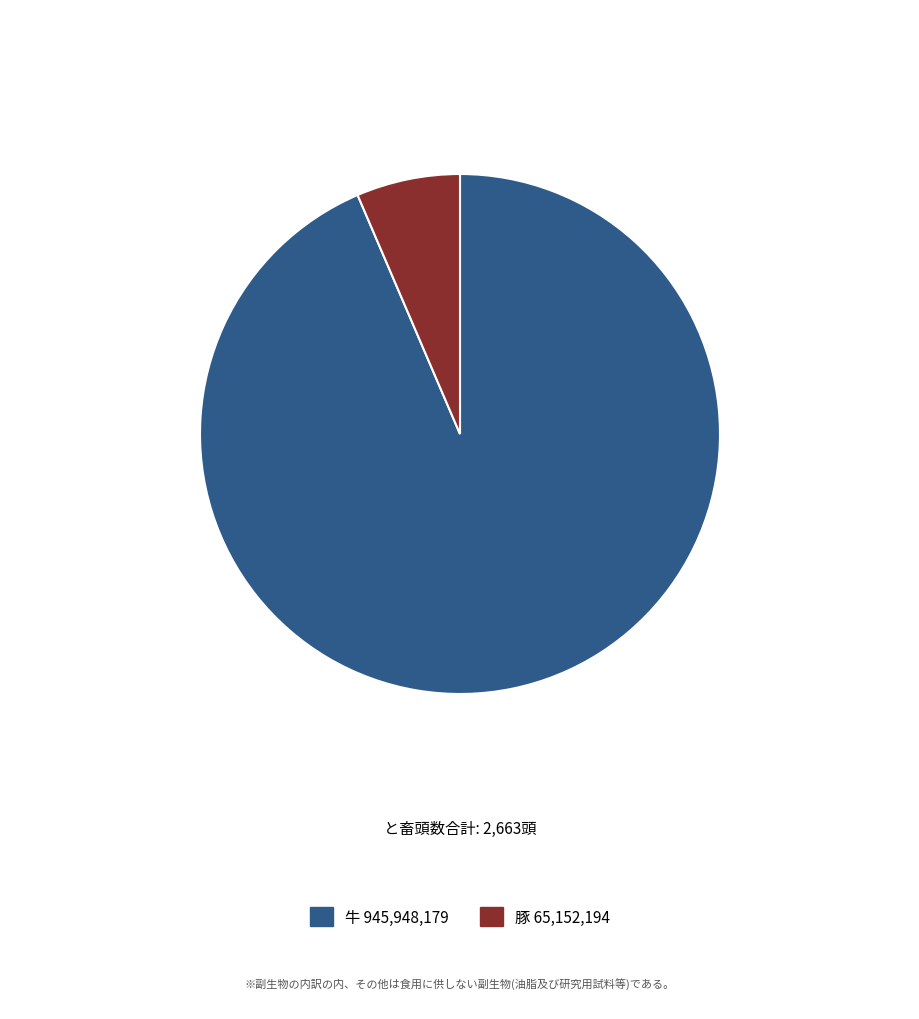

Is there a majority slice in this chart?

Yes